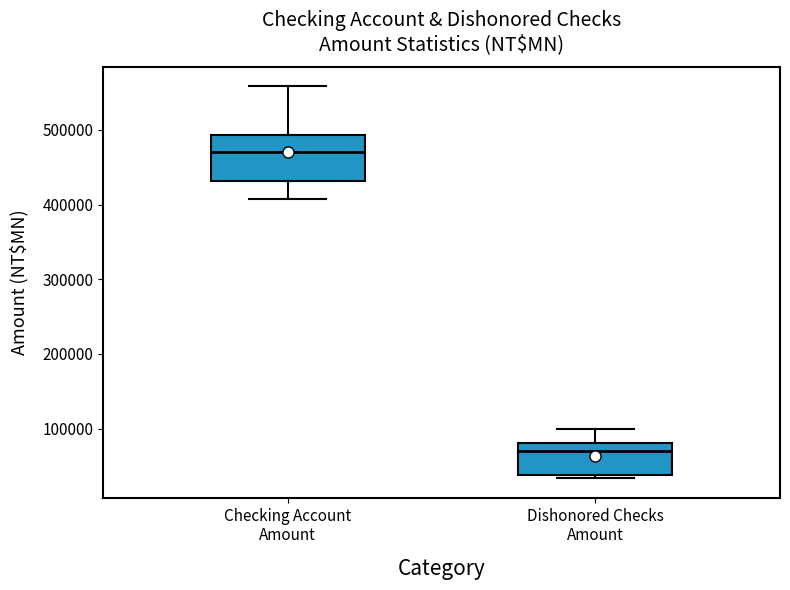

Where does the upper whisker of the box for Dishonored Checks Amount end on the y-axis? The values are not printed on the chart, so give them approximately, as read against the axis.

100000